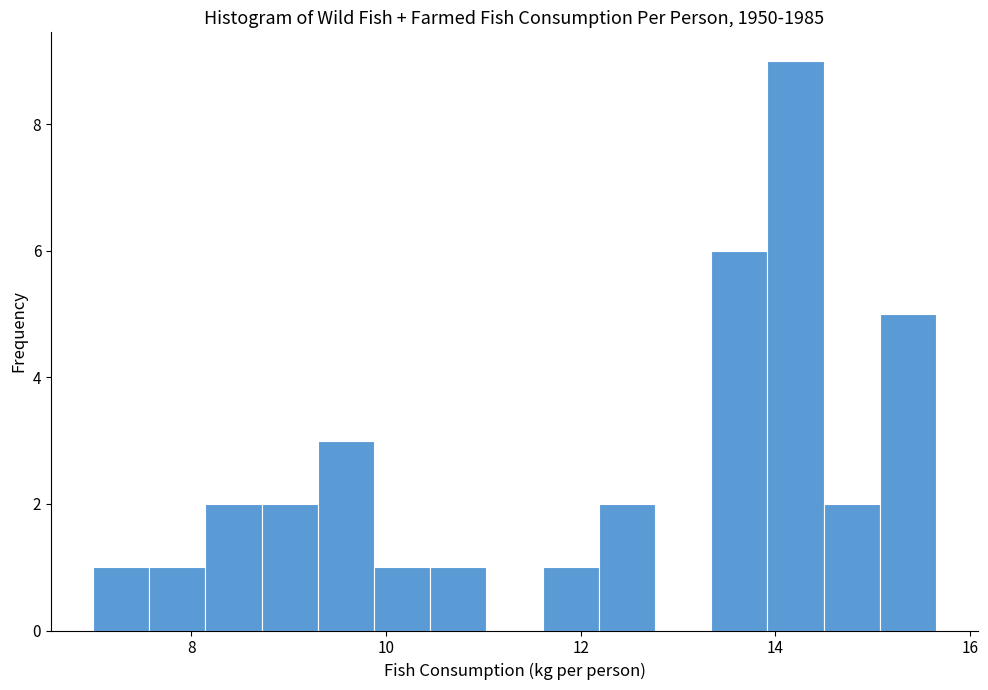

Around what value on the x-axis is the tallest bar? Give the approximate position of its centre, as read against the axis.

14.2